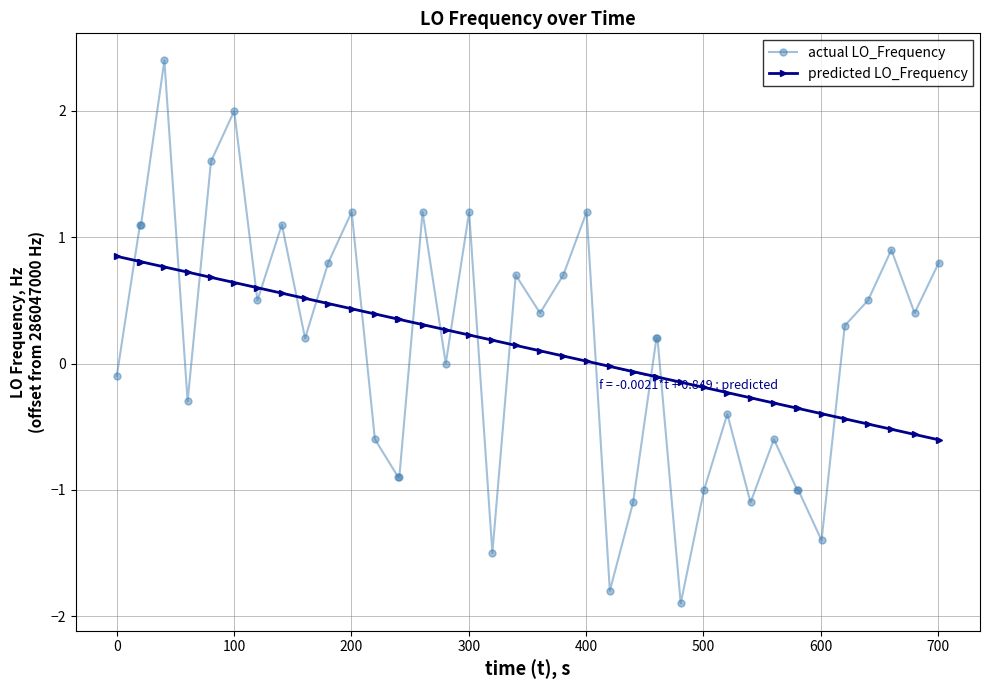

List the series in order of their peak value, highest first.

actual LO_Frequency, predicted LO_Frequency